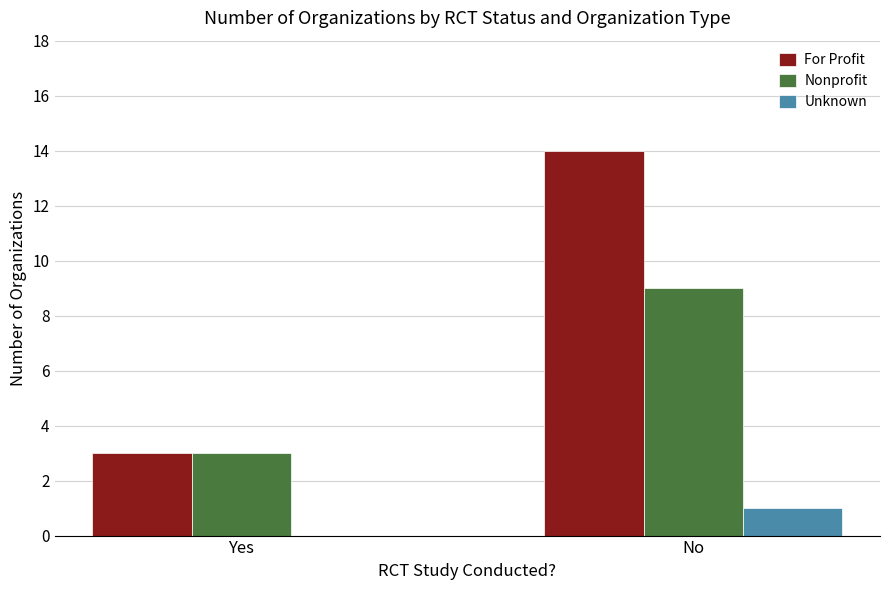

At which label is For Profit closest to 8?

Yes